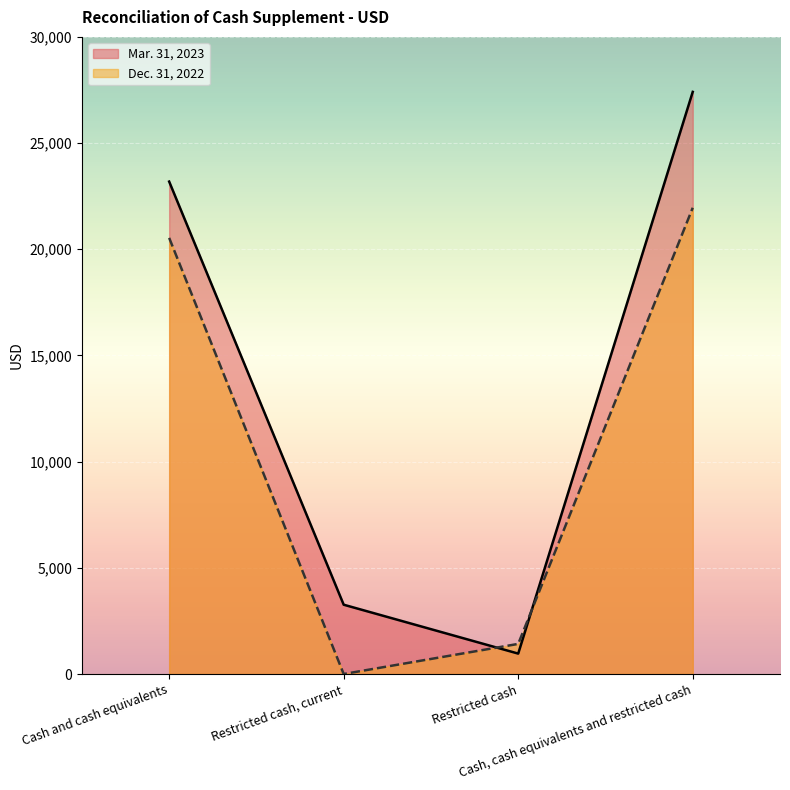

Rank the series at Restricted cash, current from lowest to highest value.

Dec. 31, 2022, Mar. 31, 2023